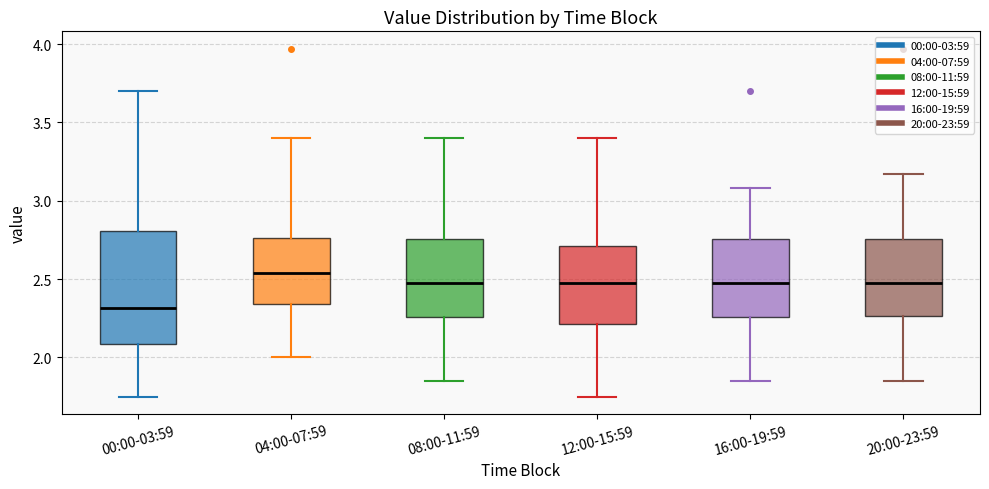

Comparing the boxes themselves (not the whiskers), which one is the tallest?

00:00-03:59